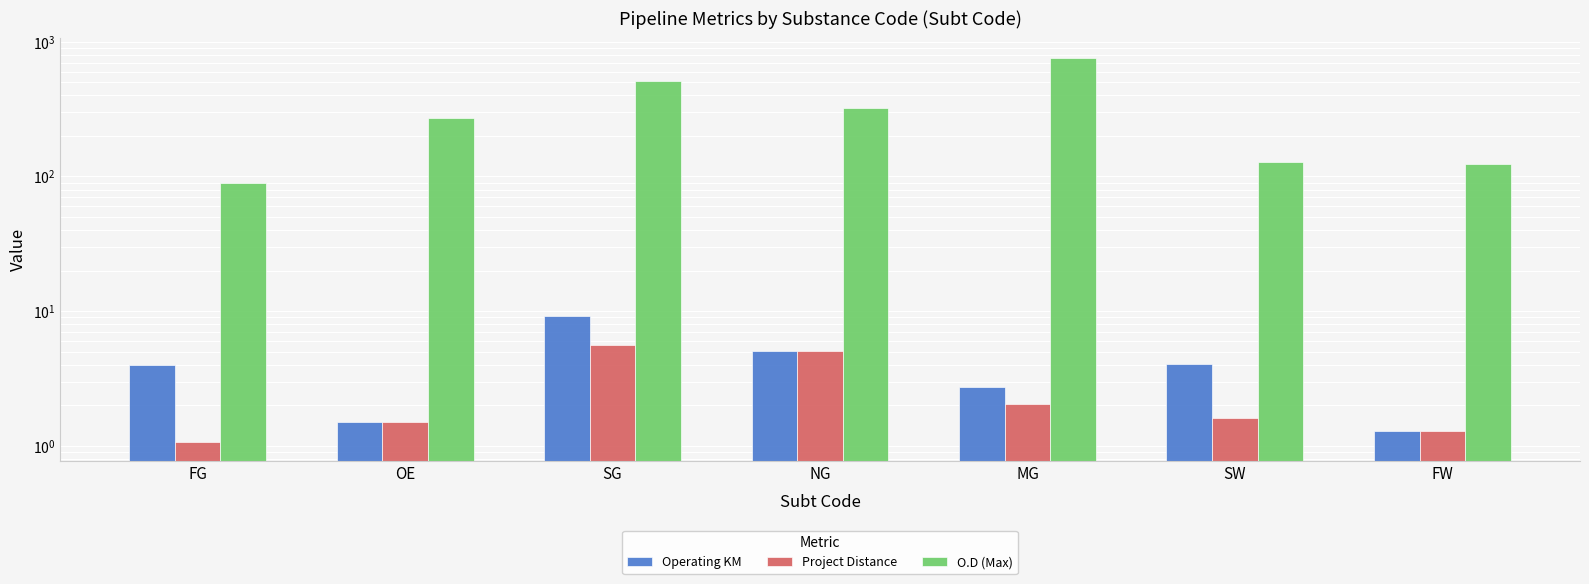

Reading left to right, transcribe all the data shown in this chart.

Operating KM: 4.0	1.5	9.2	5.0	2.7	4.1	1.3
Project Distance: 1.1	1.5	5.6	5.0	2.0	1.6	1.3
O.D (Max): 88.9	273.1	508.0	323.9	762.0	127.0	124.0